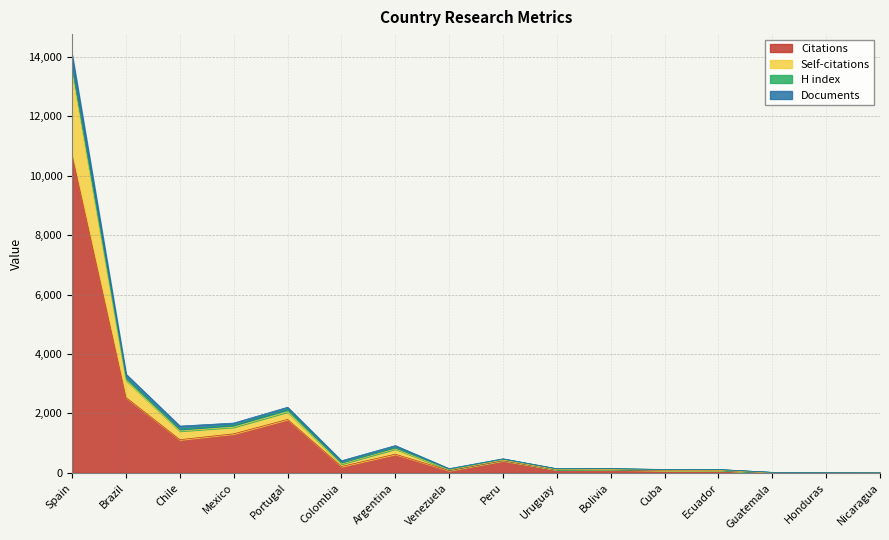

Count the number of categories in the chart.

16